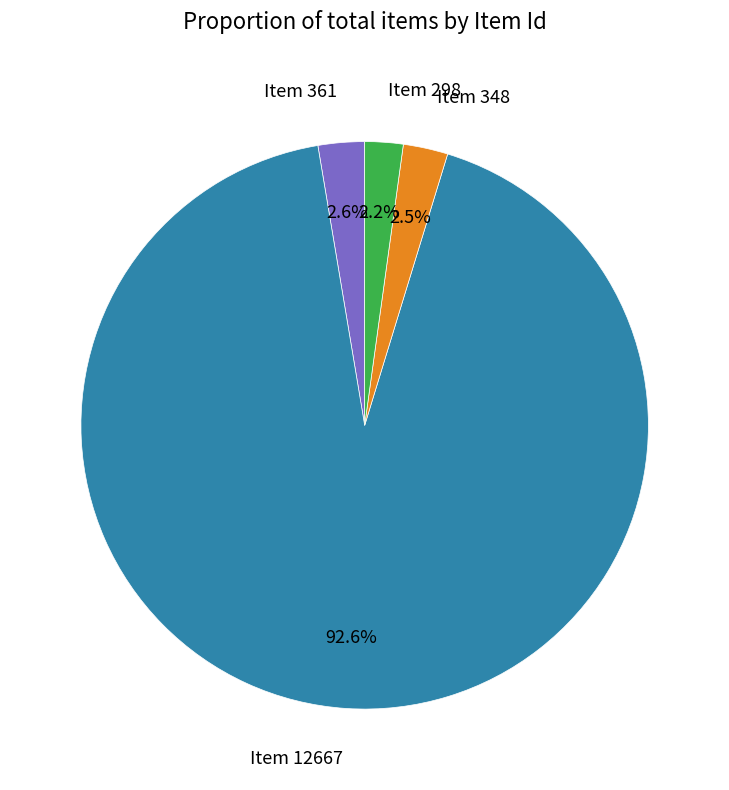

What portion of the pie excludes Item 361?

97.4%